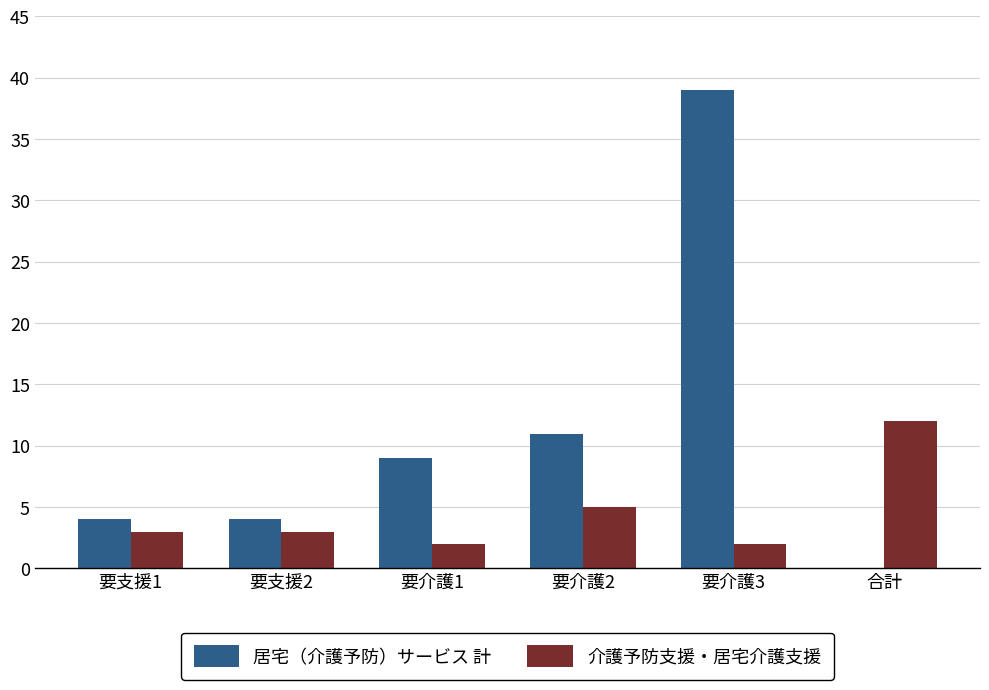

What is the sum of all 居宅（介護予防）サービス 計 values?

67